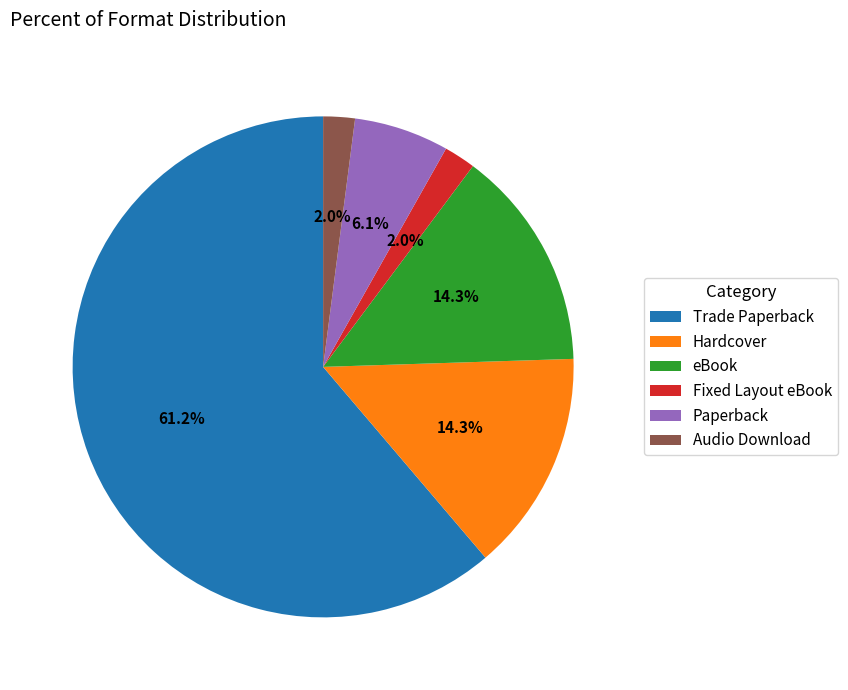

What is the majority slice?

Trade Paperback